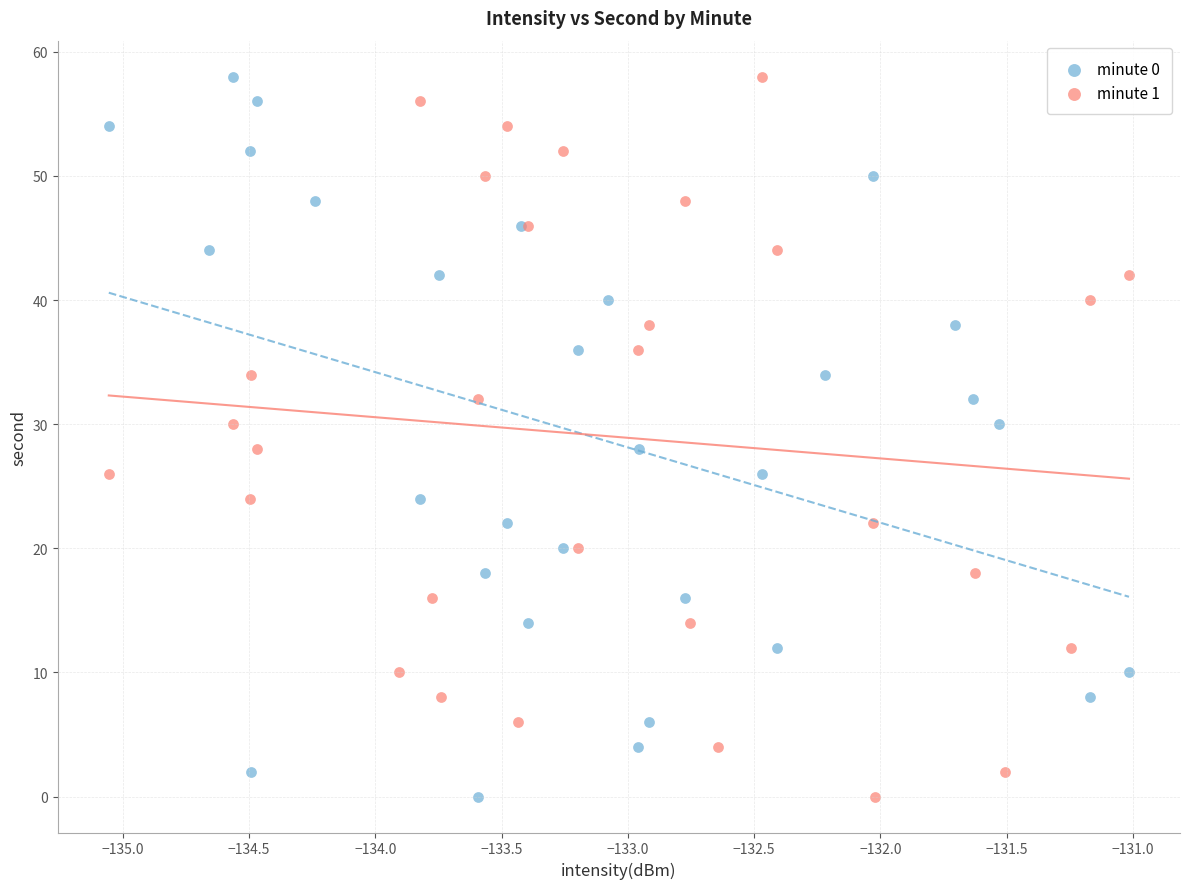

What are all the series names shown in the legend?

minute 0, minute 1